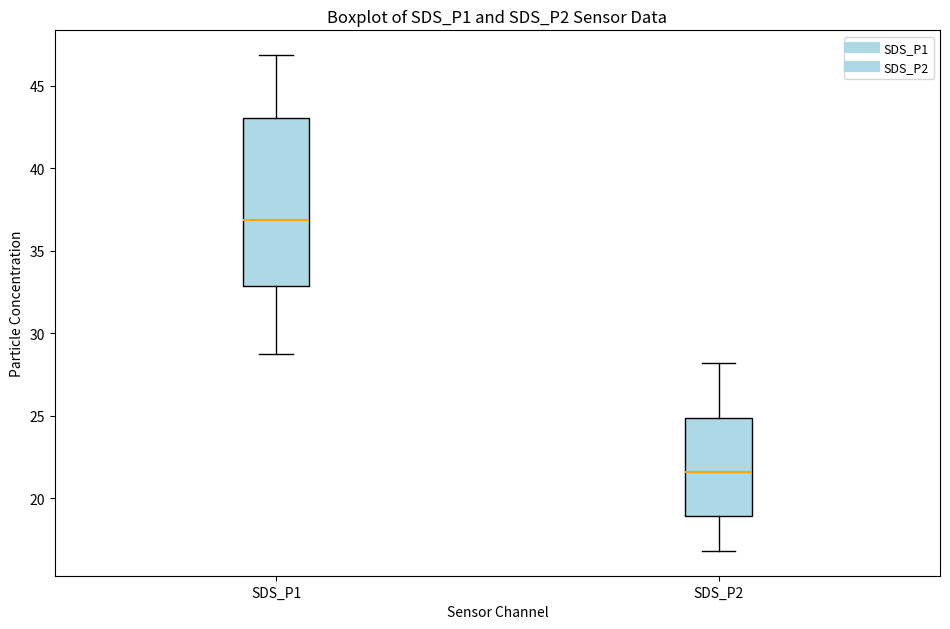

Which box's median line is the lowest?

SDS_P2